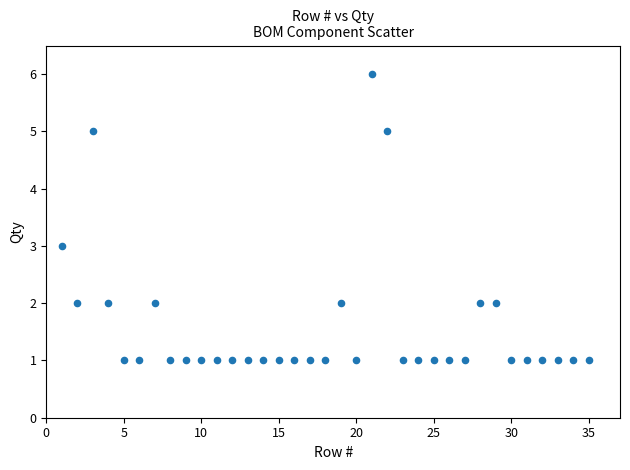

What is the range of X values (max minus min)?

34